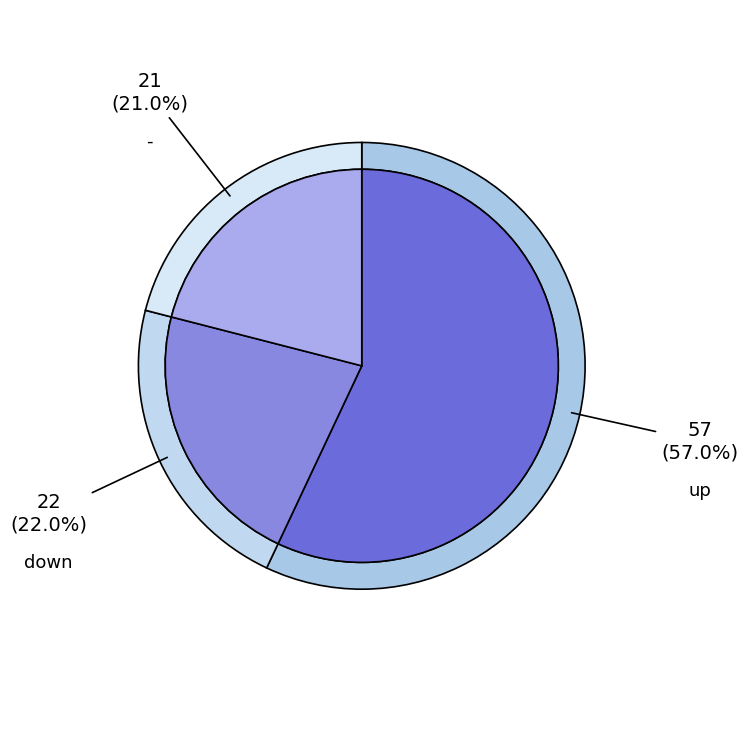

What is the total percentage of up and -?

78.0%